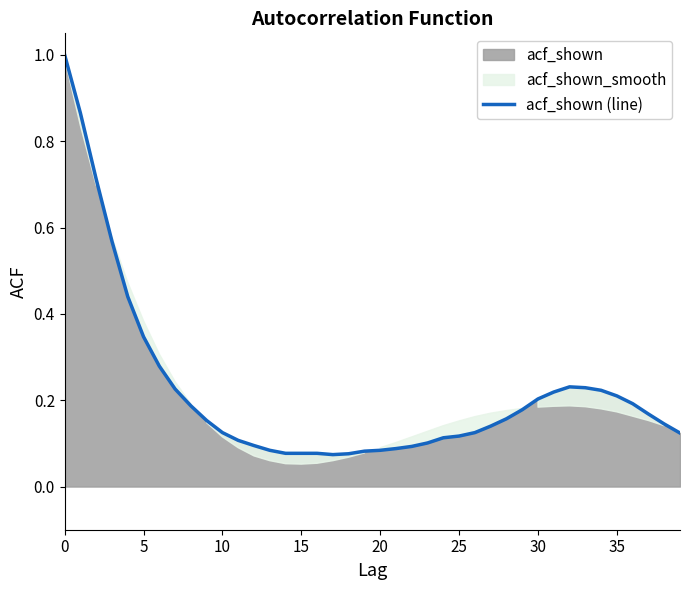

Read the value at 29.

0.2